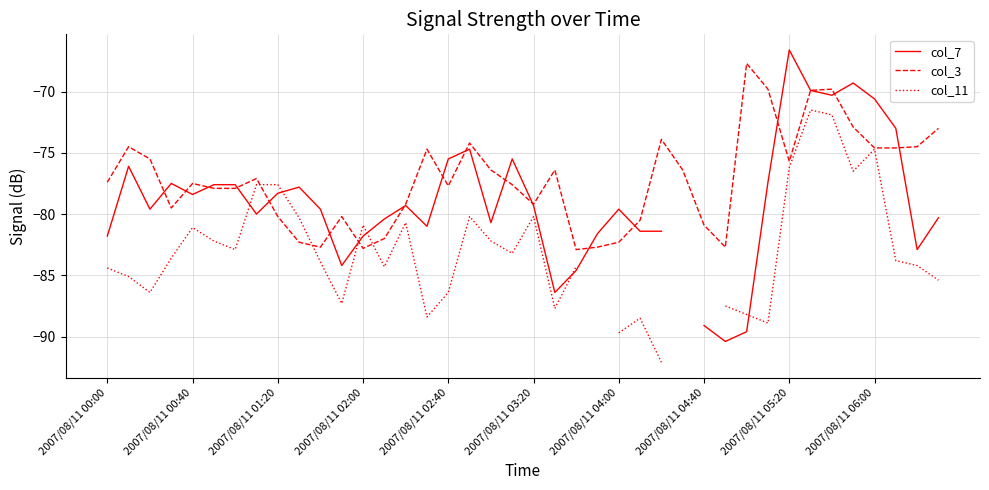

Which category has the highest value in the col_11 series?

33